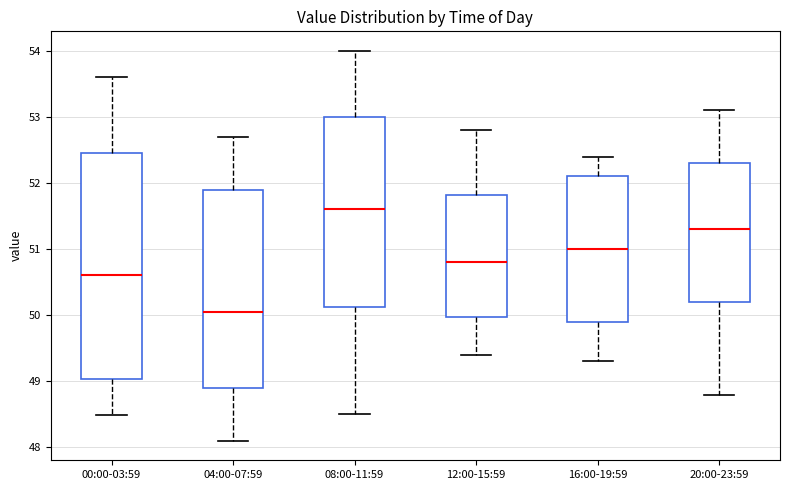

Reading left to right, read every box against the y-axis: the position of its median line, the range the box covers, and the ends of its whiskers. The values are not printed on the chart, so give them approximately, as read against the axis.

00:00-03:59: median 50.6, box 49.0 to 52.5, whiskers 48.5 to 53.6
04:00-07:59: median 50.1, box 48.9 to 51.9, whiskers 48.1 to 52.7
08:00-11:59: median 51.6, box 50.1 to 53.0, whiskers 48.5 to 54.0
12:00-15:59: median 50.8, box 50.0 to 51.8, whiskers 49.4 to 52.8
16:00-19:59: median 51.0, box 49.9 to 52.1, whiskers 49.3 to 52.4
20:00-23:59: median 51.3, box 50.2 to 52.3, whiskers 48.8 to 53.1